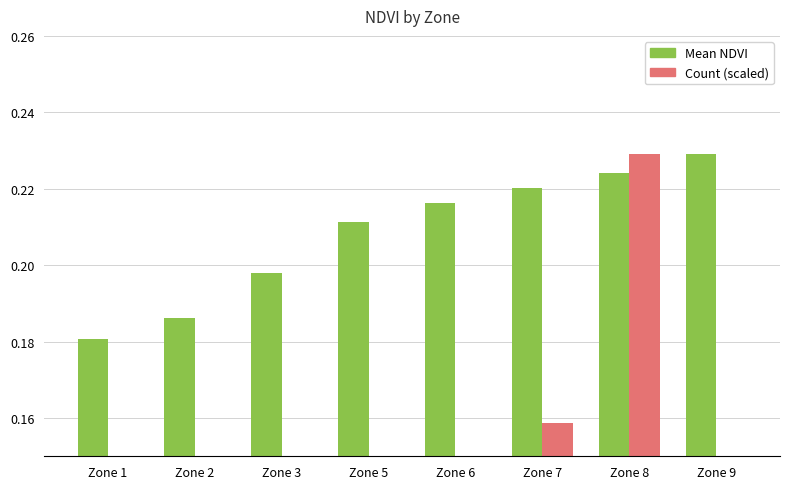

How many bars are there in each group?

2